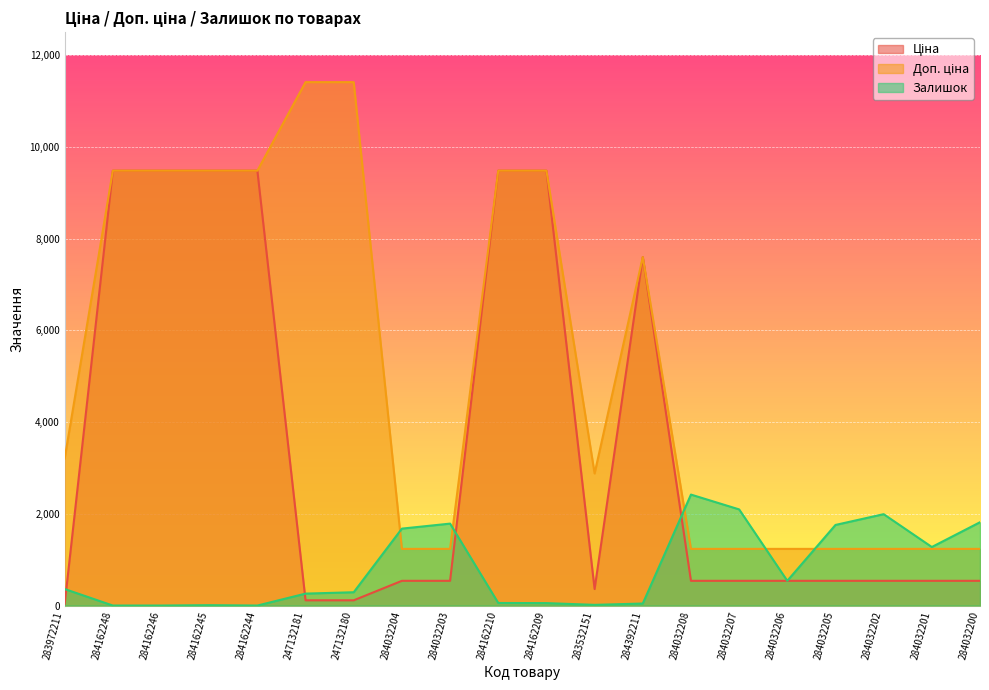

What is the highest value of the Залишок series?

2419.0